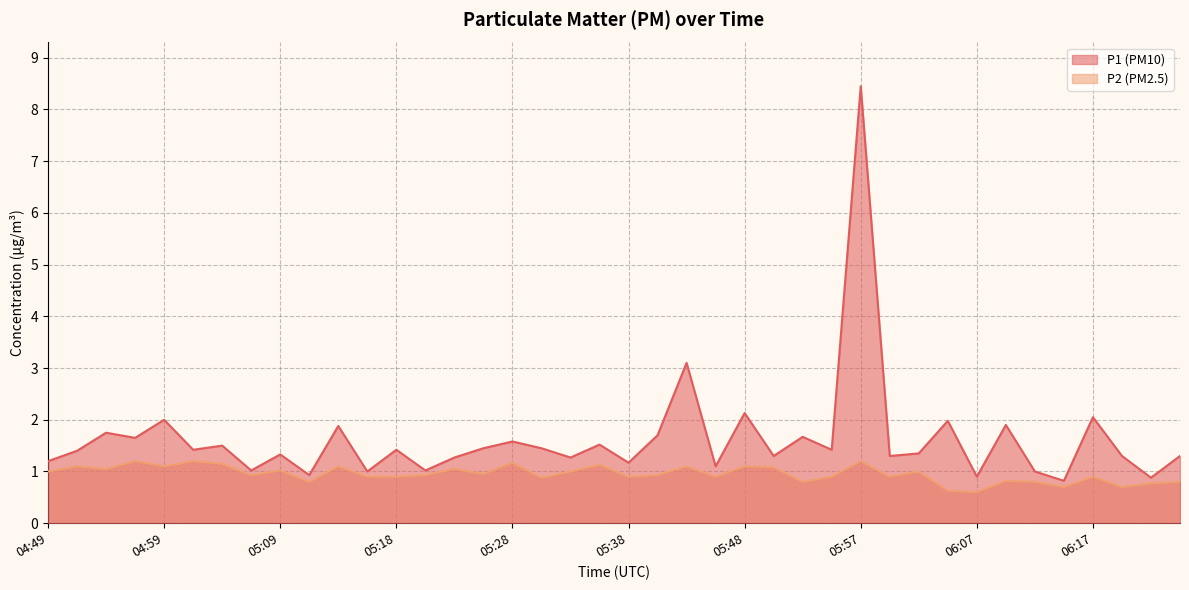

How many series are shown in this chart?

2